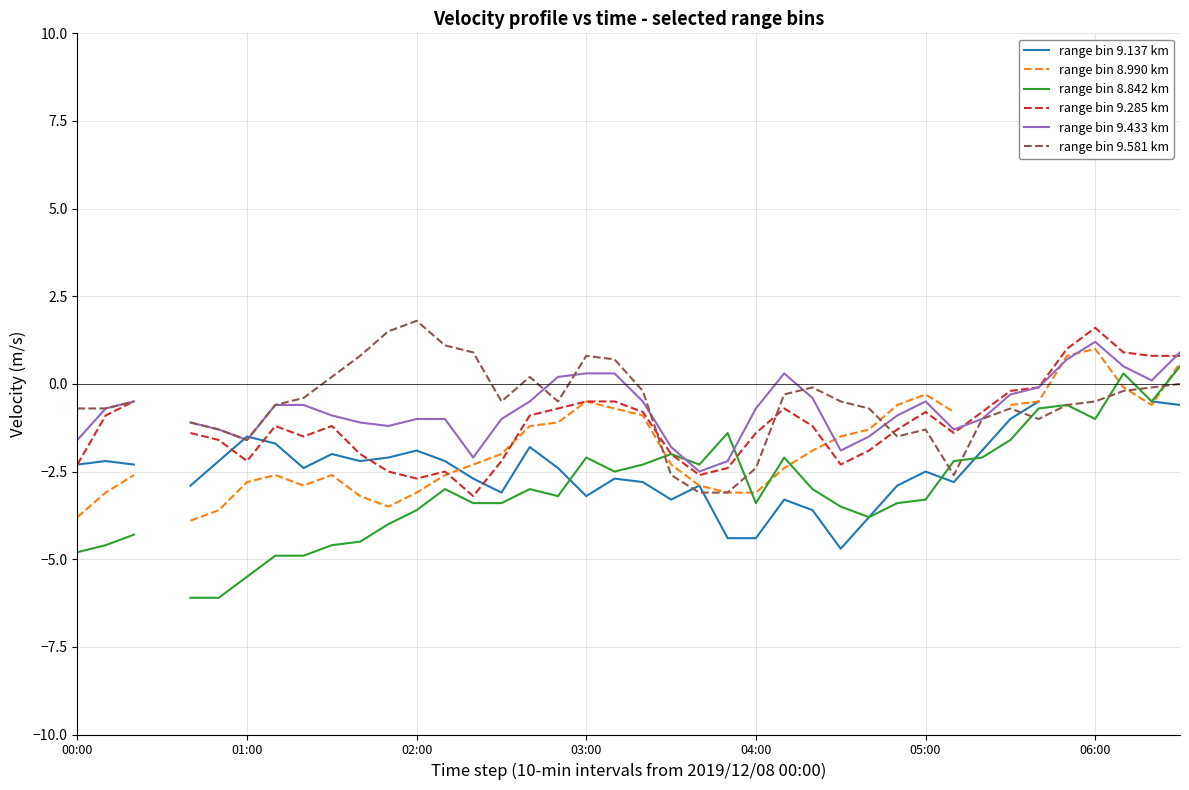

The value of range bin 8.842 km at 17 is -3.2. True or false?

True